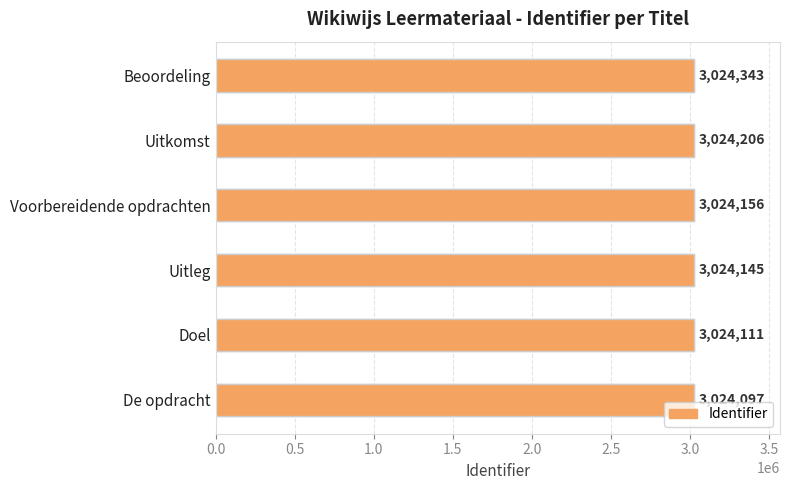

What is the maximum value shown in the chart?

3024343